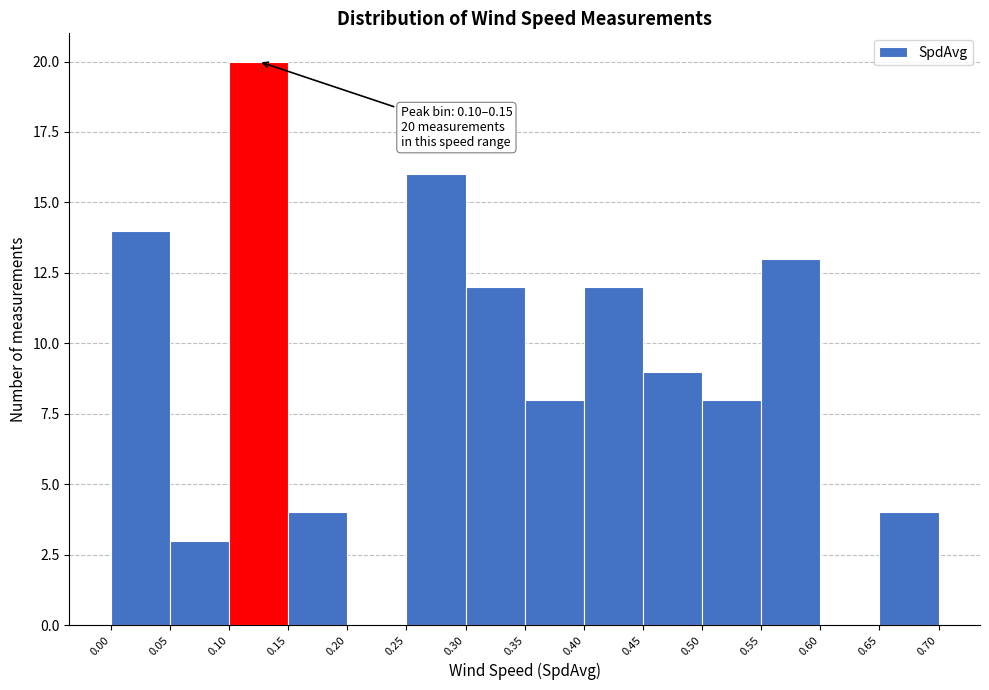

Over which range of the x-axis is the bar tallest?

0.10 to 0.15